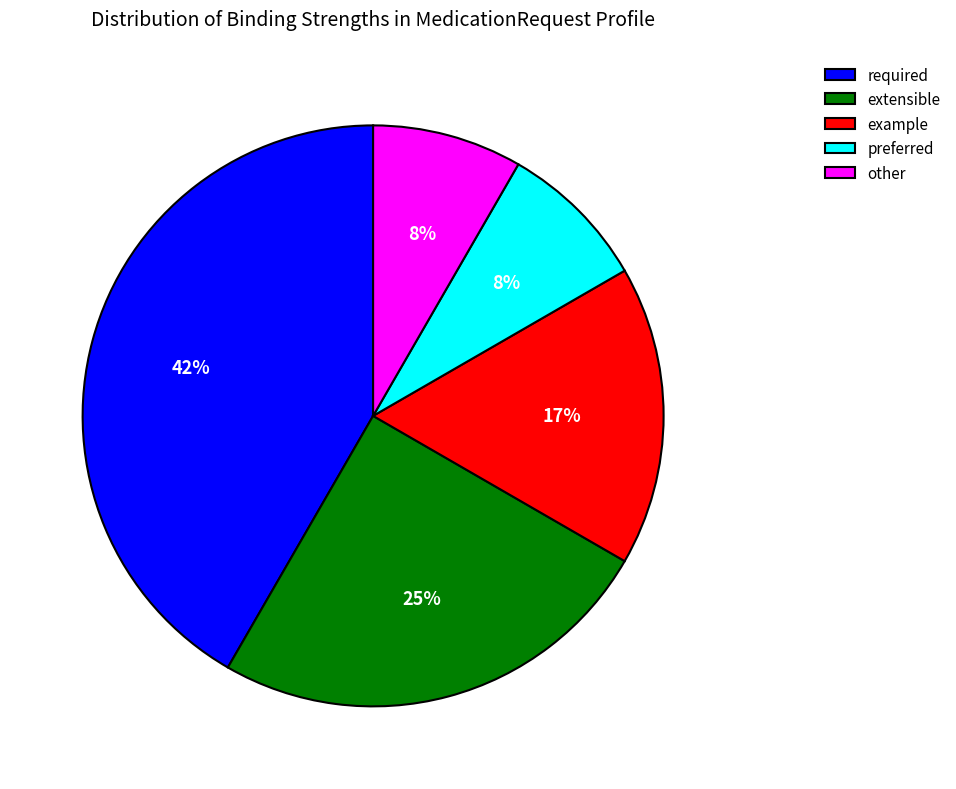

How many slices are in this pie chart?

5